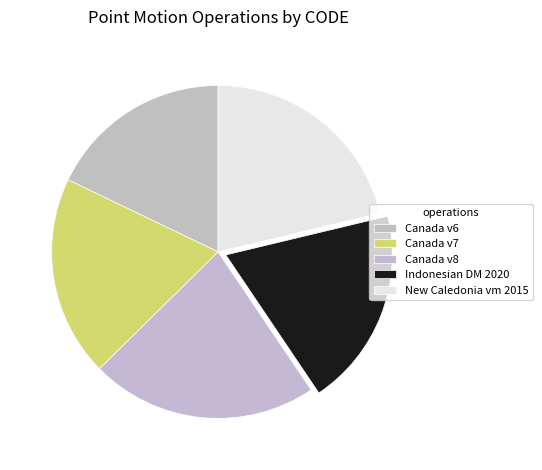

Count the number of slices in the pie.

5